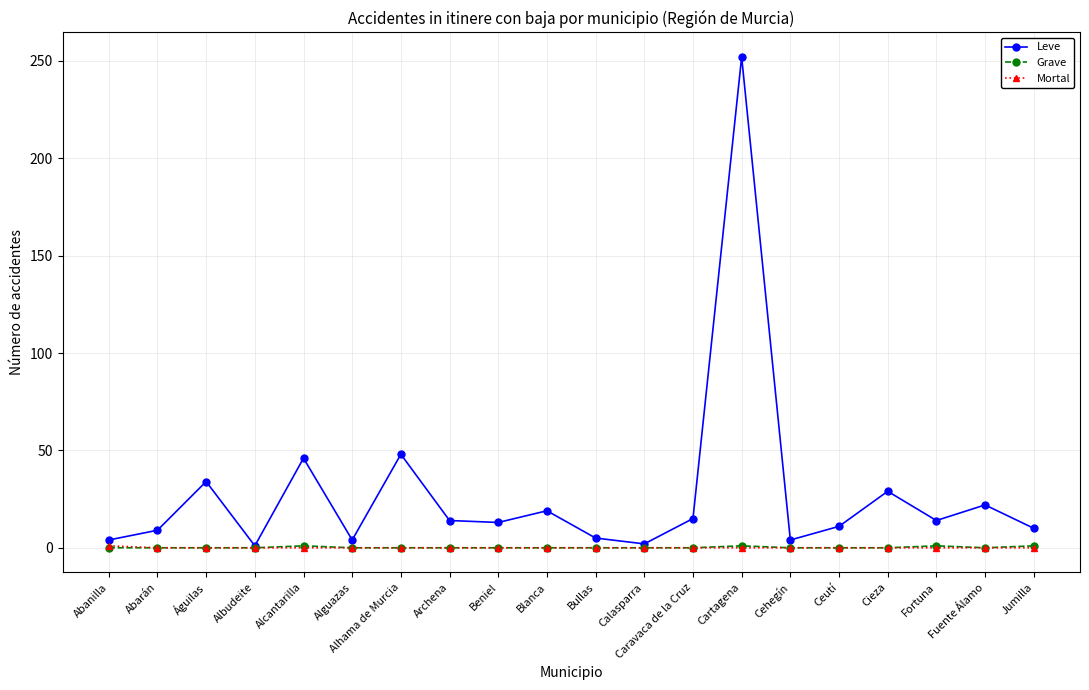

True or false: Leve has more than 0 interior local peaks.

True